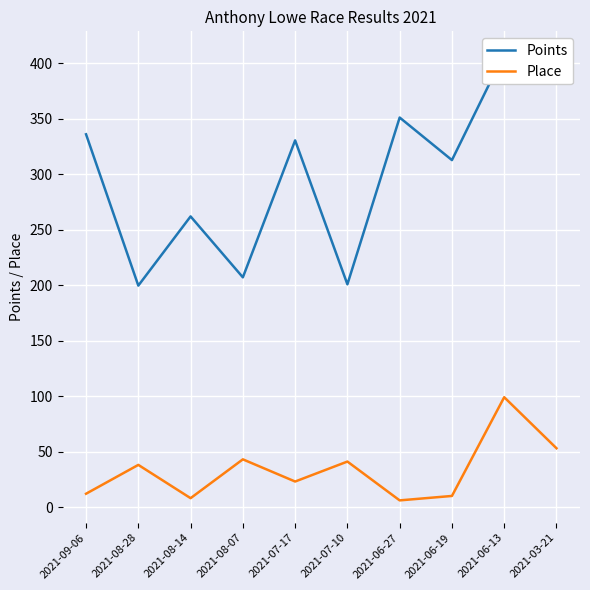

What is the total value across all series at 2021-06-27?

357.1